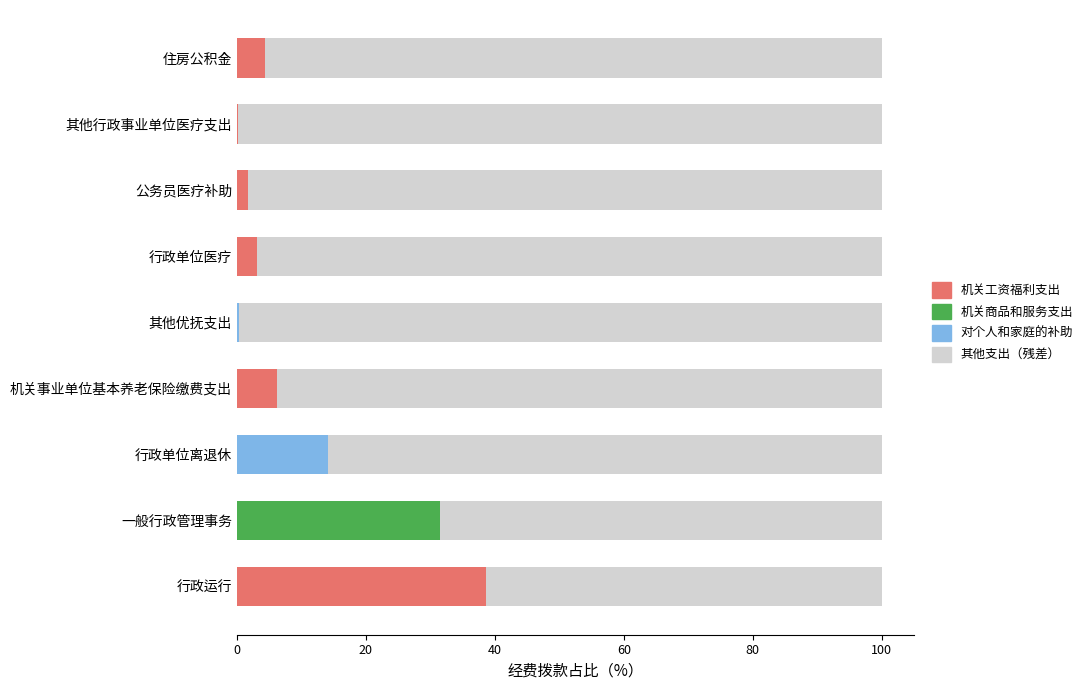

What is the total value across all series at 机关事业单位基本养老保险缴费支出?

100.0